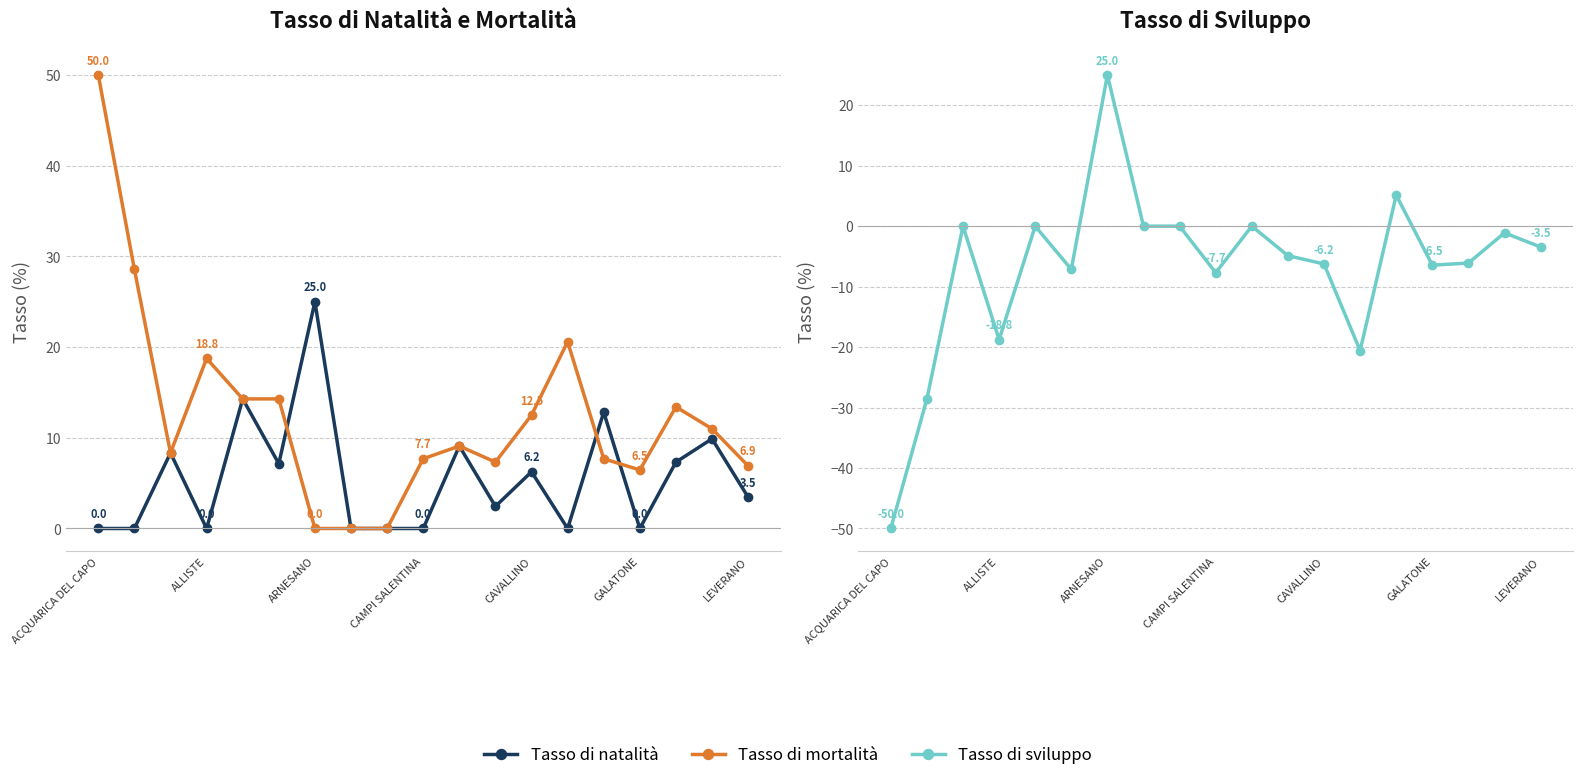

Reading right to left, what are all the values shown in this chart?

Tasso di natalità: 3.5	9.9	7.3	0.0	12.8	0.0	6.2	2.4	9.1	0.0	0.0	0.0	25.0	7.1	14.3	0.0	8.3	0.0	0.0
Tasso di mortalità: 6.9	11.0	13.4	6.5	7.7	20.6	12.5	7.3	9.1	7.7	0.0	0.0	0.0	14.3	14.3	18.8	8.3	28.6	50.0
Tasso di sviluppo: -3.5	-1.1	-6.1	-6.5	5.1	-20.6	-6.2	-4.9	0.0	-7.7	0.0	0.0	25.0	-7.1	0.0	-18.8	0.0	-28.6	-50.0